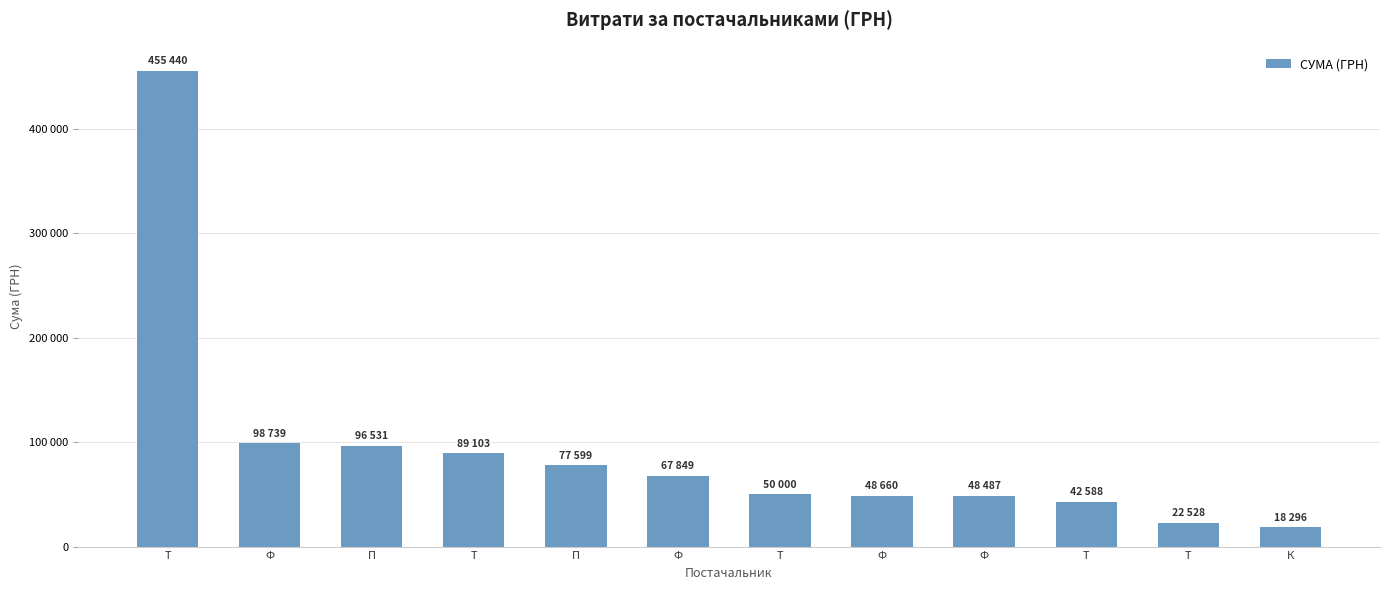

Are the bars horizontal?

No